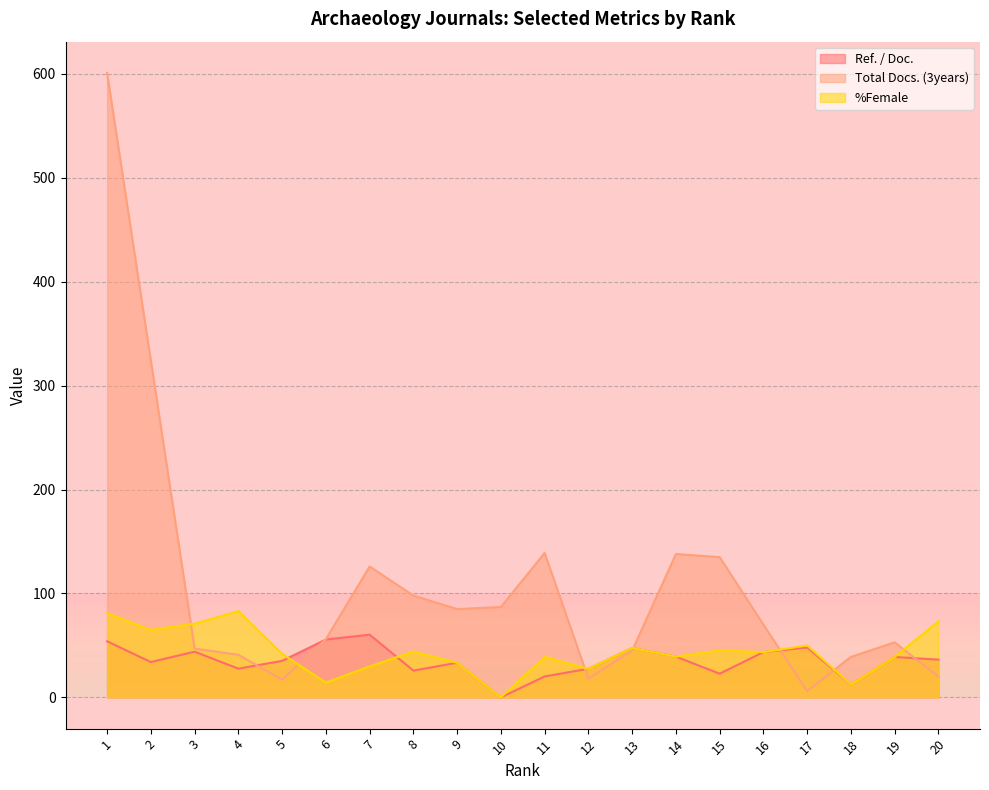

Which series has the largest total across all categories?

Total Docs. (3years)